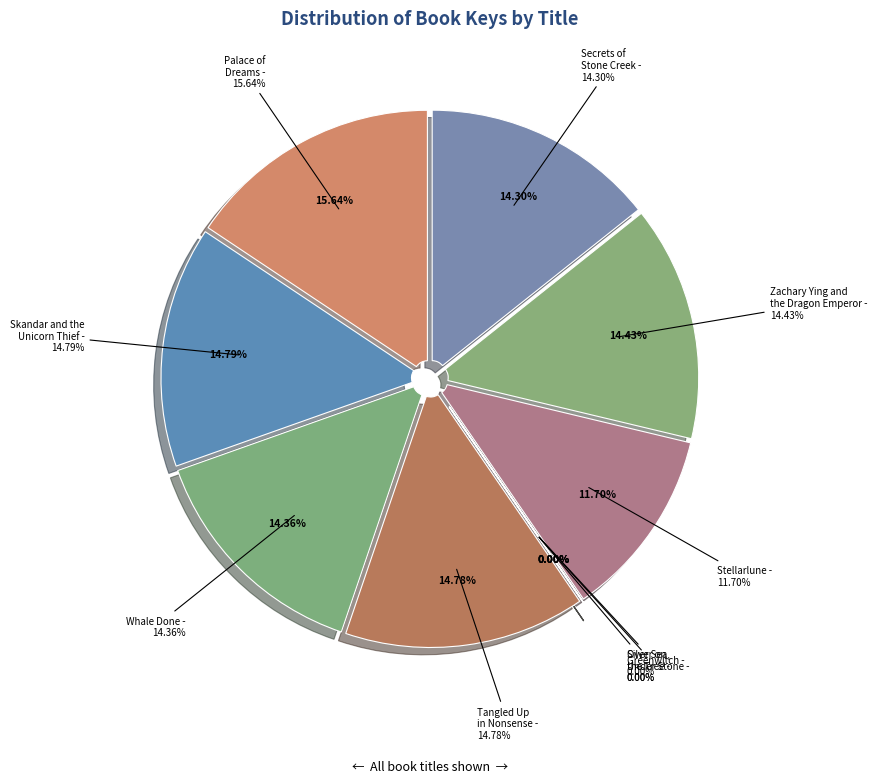

Combined, do Silver on the Tree and Palace of Dreams account for over 50%?

No